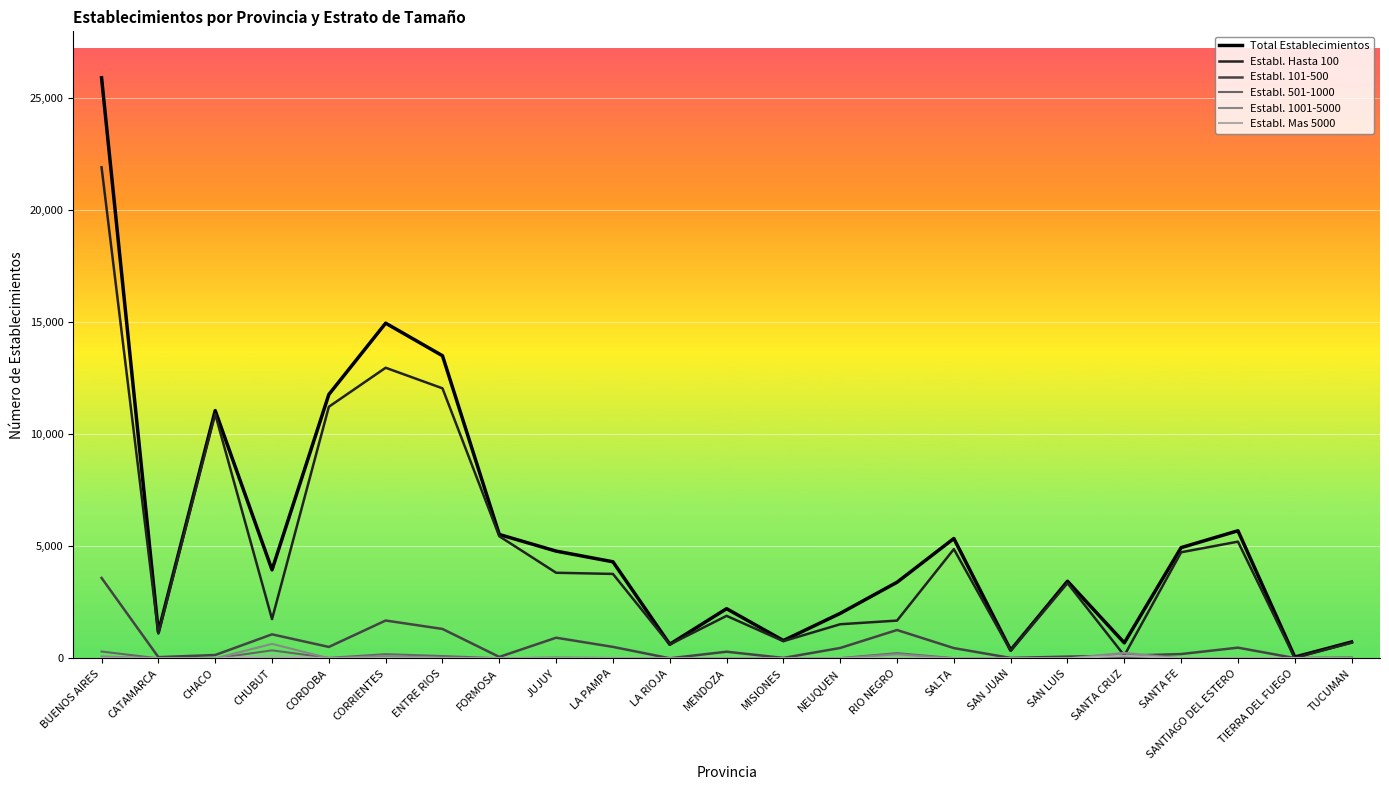

Which label corresponds to the largest value in the chart?

BUENOS AIRES